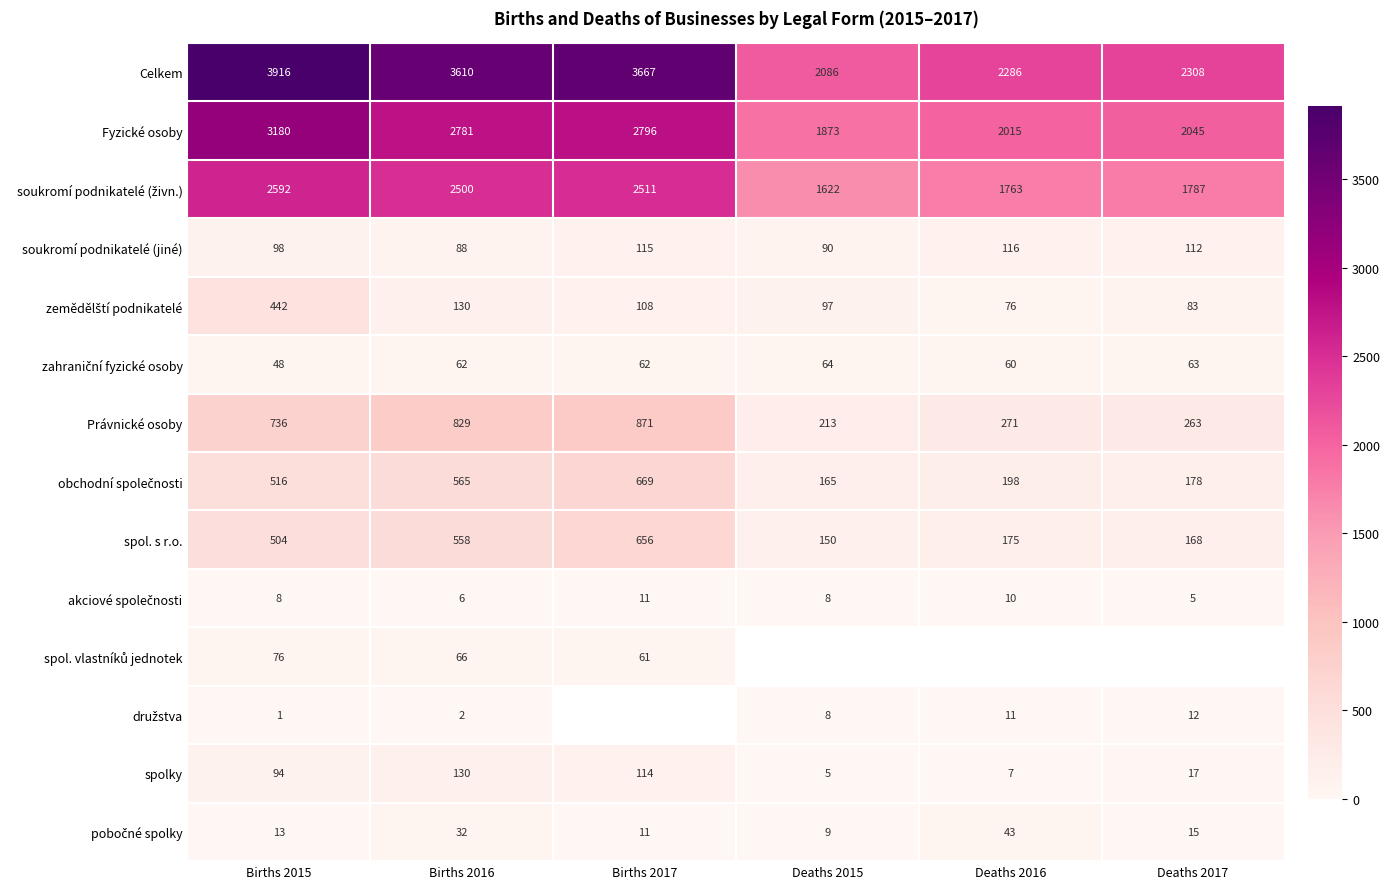

What is the average value of the soukromí podnikatelé (jiné) series?

103